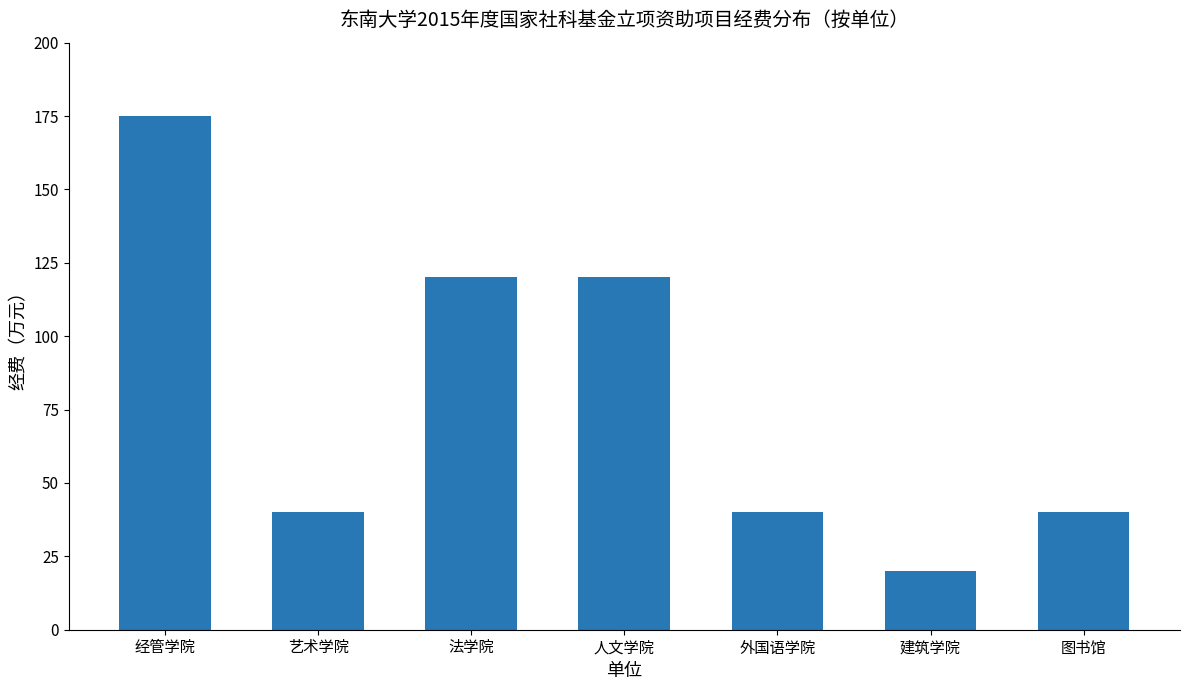

How many categories are shown in the chart?

7